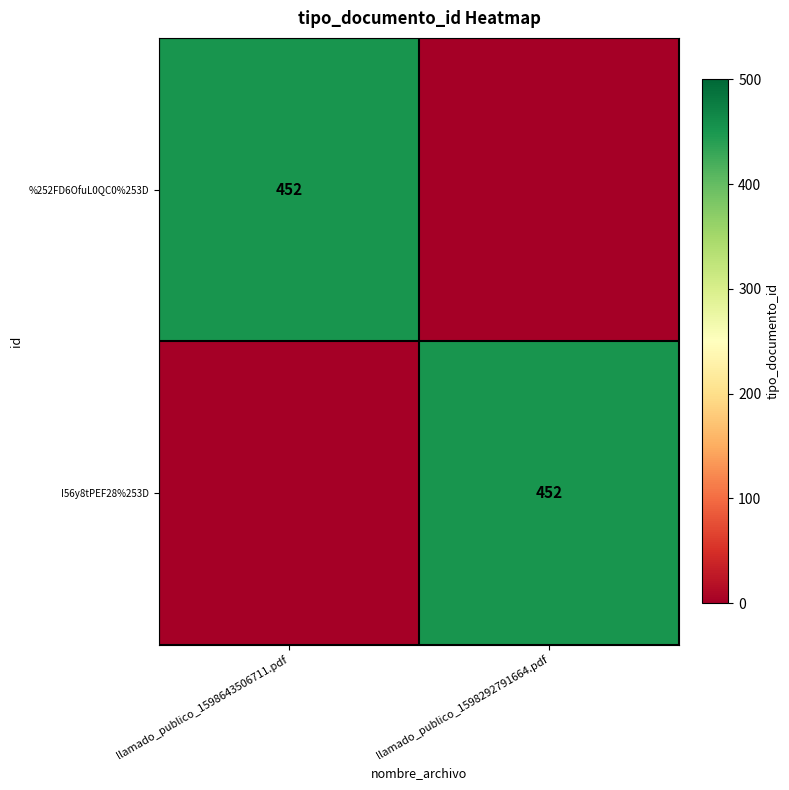

The I56y8tPEF28%253D series shows 452 at llamado_publico_1598292791664.pdf. True or false?

True